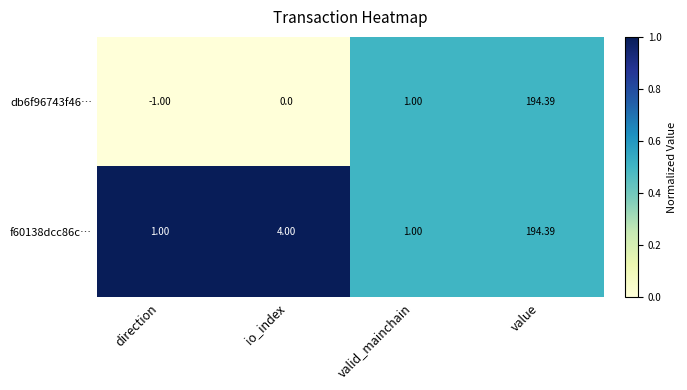

List the series in order of their overall mean, lowest first.

db6f96743f46…, f60138dcc86c…